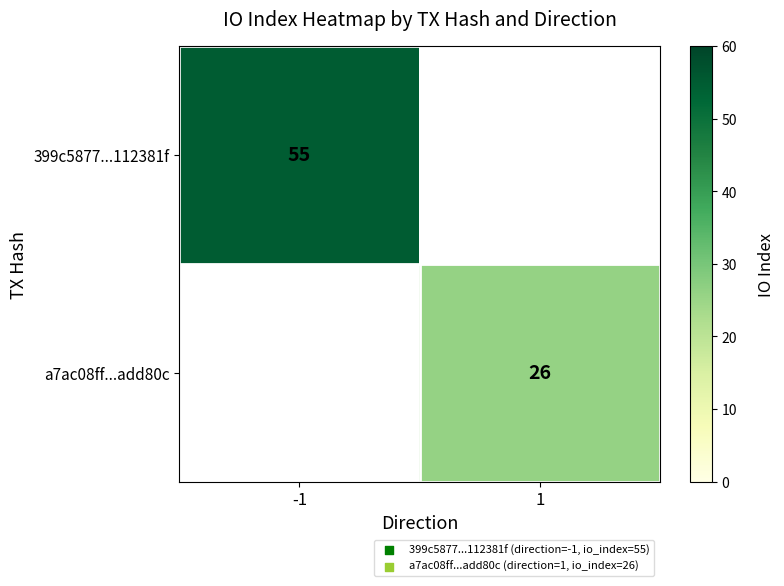

At which category does the chart reach its minimum across all series?

1